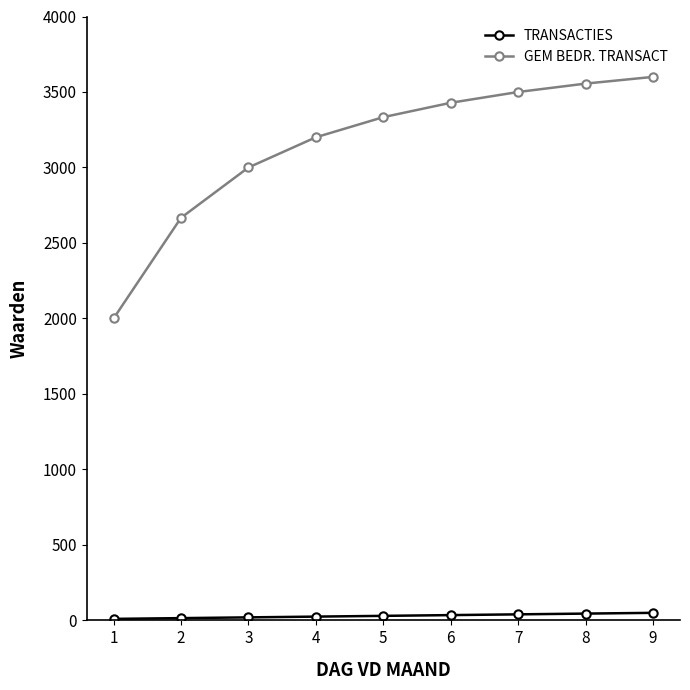

What is the difference between the maximum and second lowest values in the GEM BEDR. TRANSACT series?

933.3